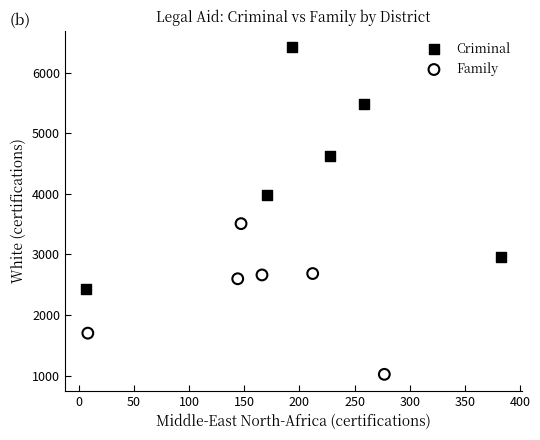

Which series has the widest spread of Y values?

Criminal